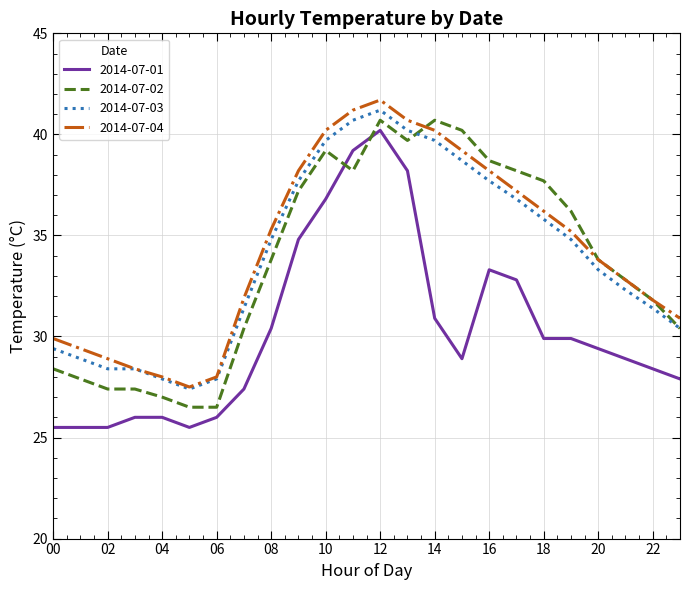

At how many categories does at least one series exceed 31?

16